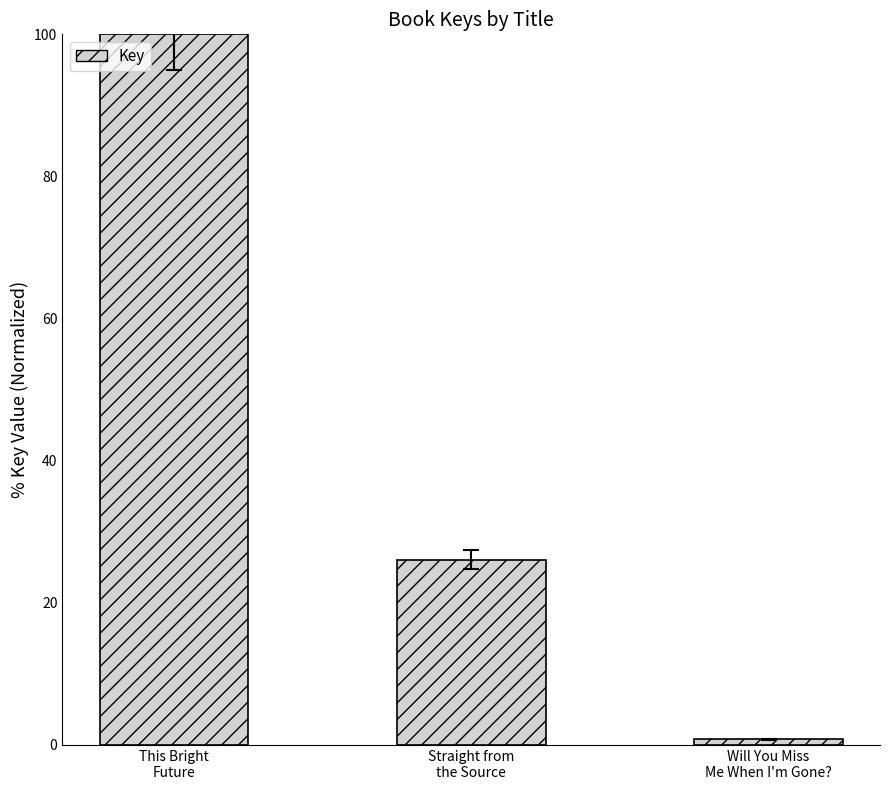

What is the sum of all values?

126.8